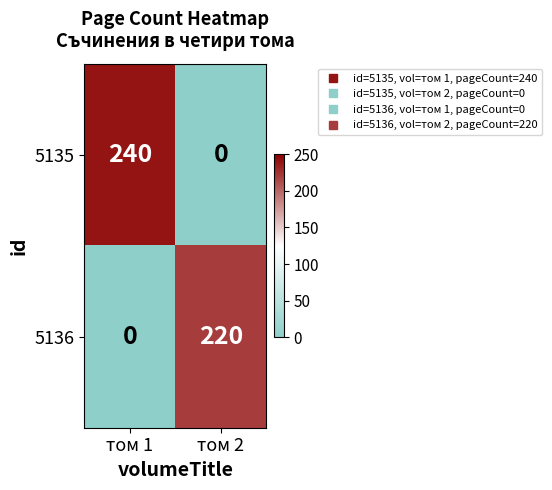

What is the total value across all series at том 2?

220